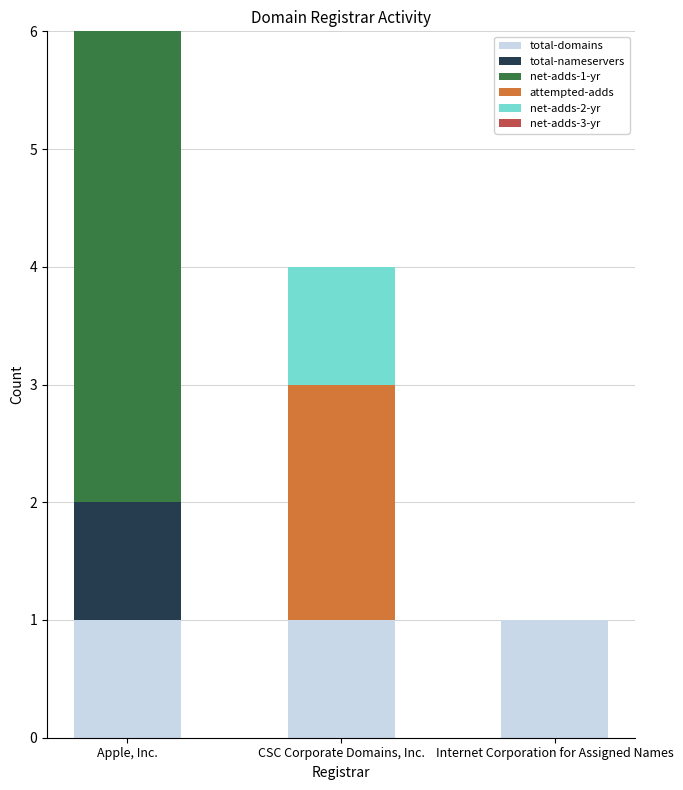

At which category is the sum across all series the highest?

Apple, Inc.